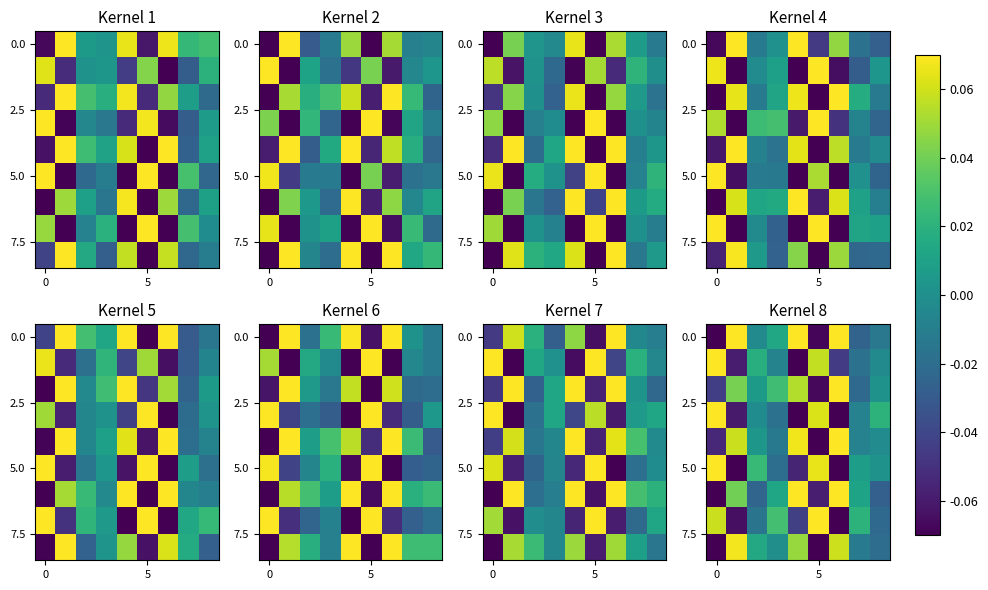

What is the greatest value displayed?

0.1